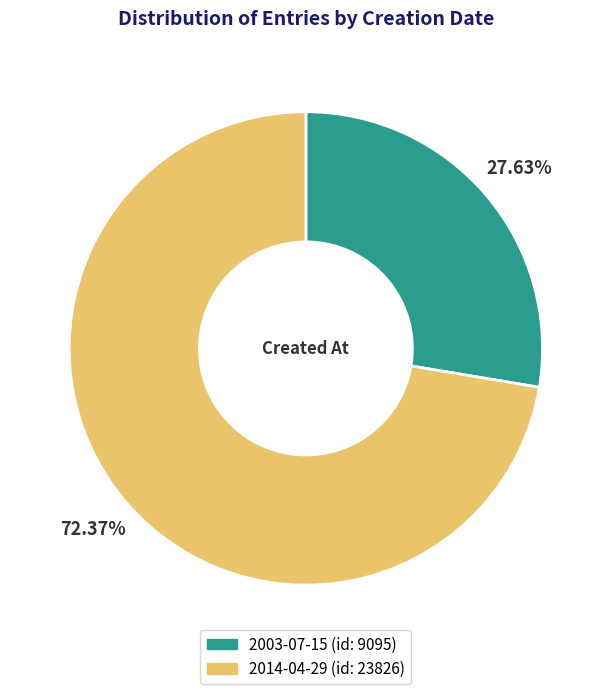

The 2003-07-15 slice represents 28% of the pie. True or false?

True